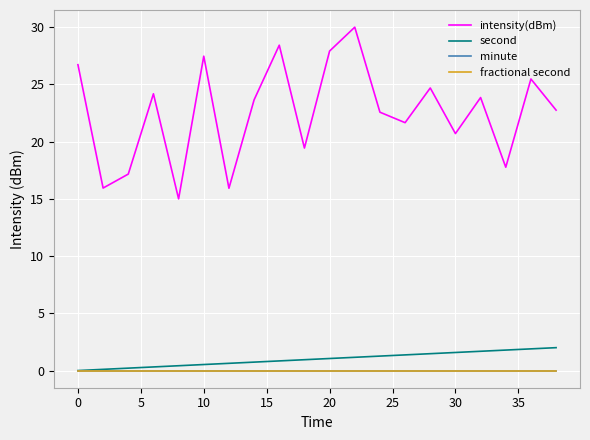

Does the chart have visible grid lines?

Yes